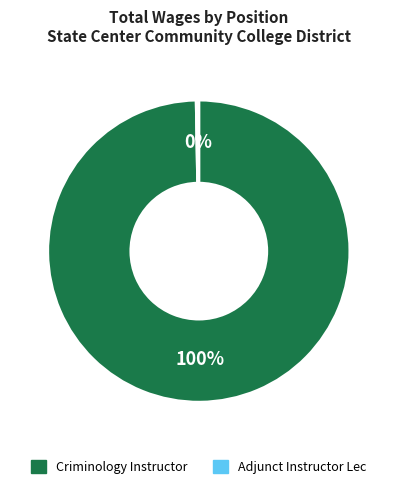

True or false: Adjunct Instructor Lec accounts for 0% of the total.

True